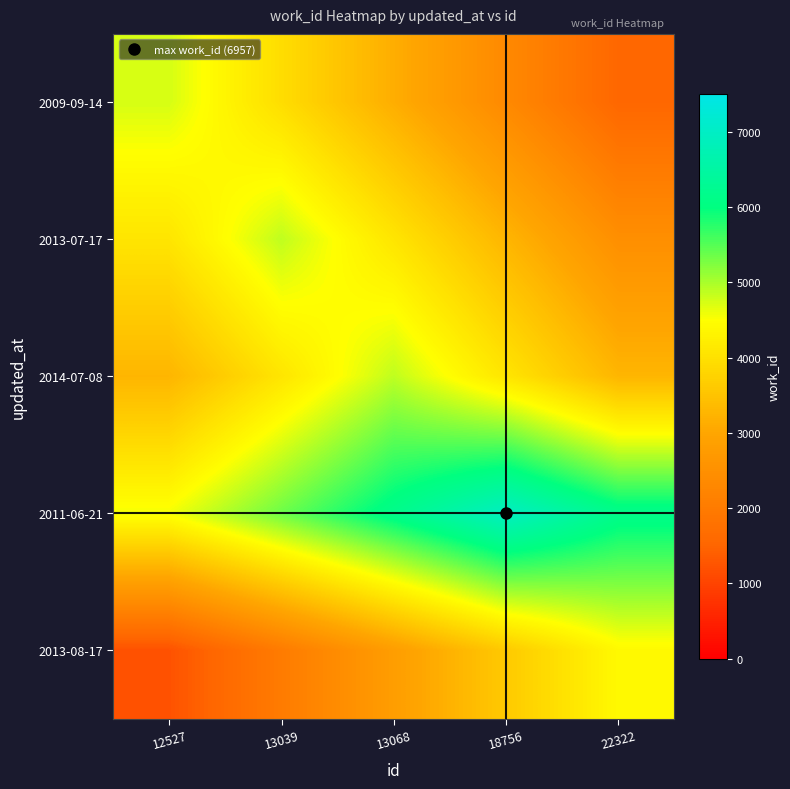

Which series has the largest total across all categories?

2011-06-21